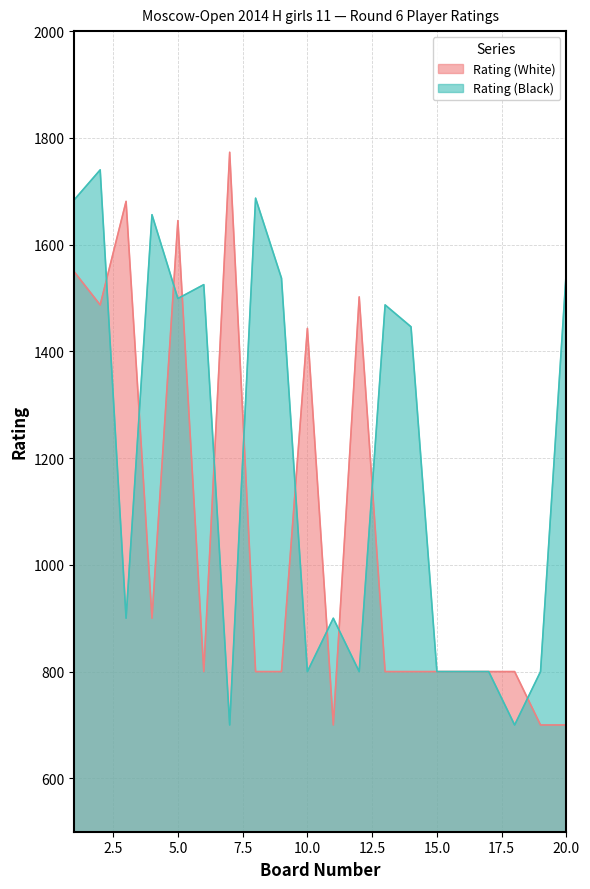

After their last crossing, which series has the higher values: Rating (Black) or Rating (White)?

Rating (Black)